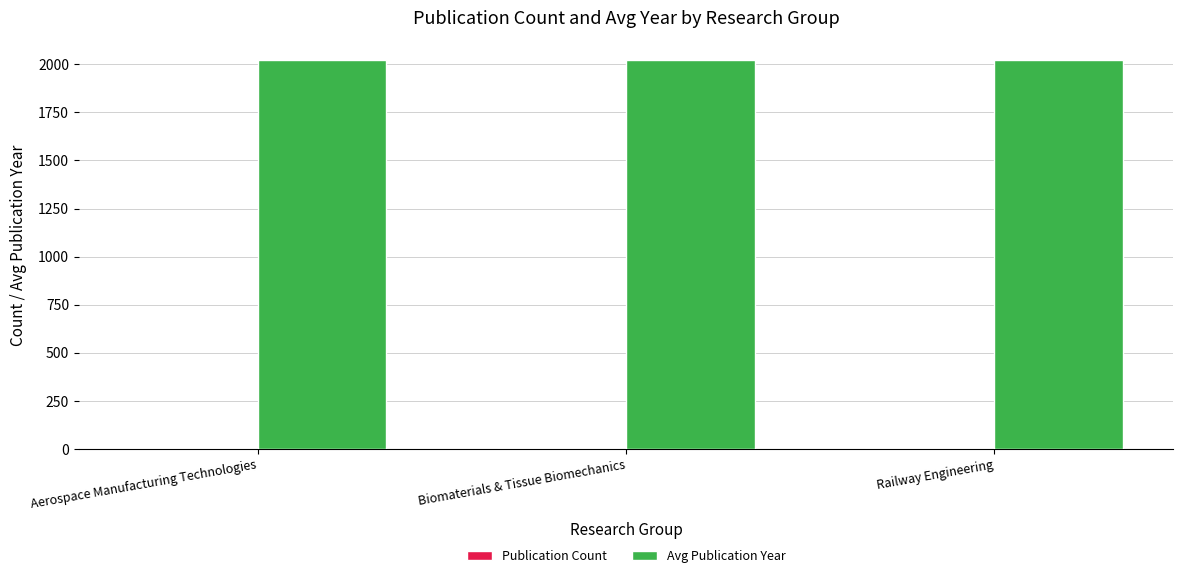

Does the chart contain stacked bars?

No